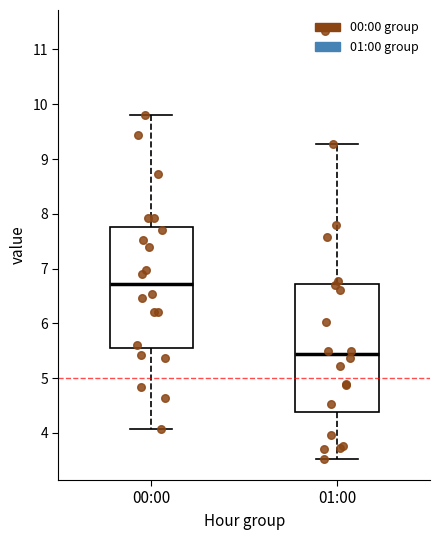

Comparing the boxes themselves (not the whiskers), which one is the tallest?

01:00